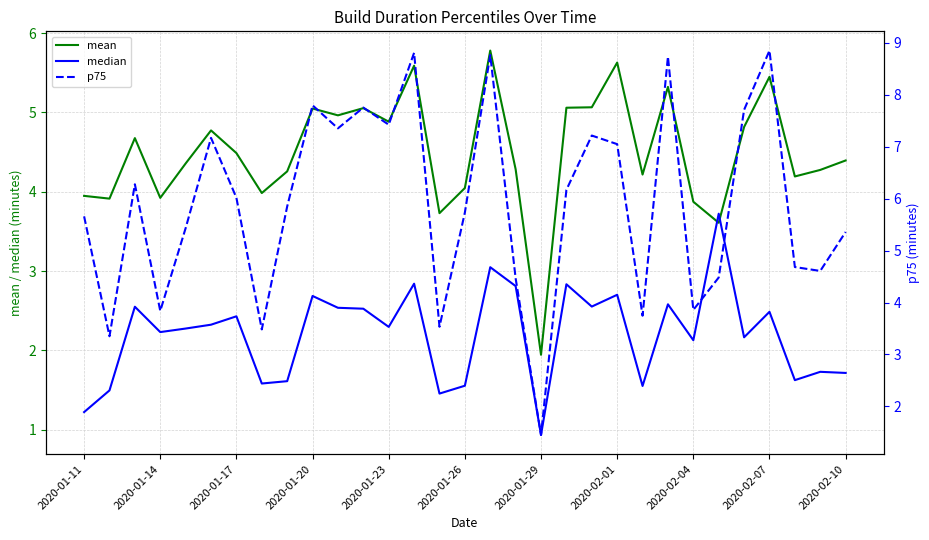

What is the maximum value for mean?

5.8